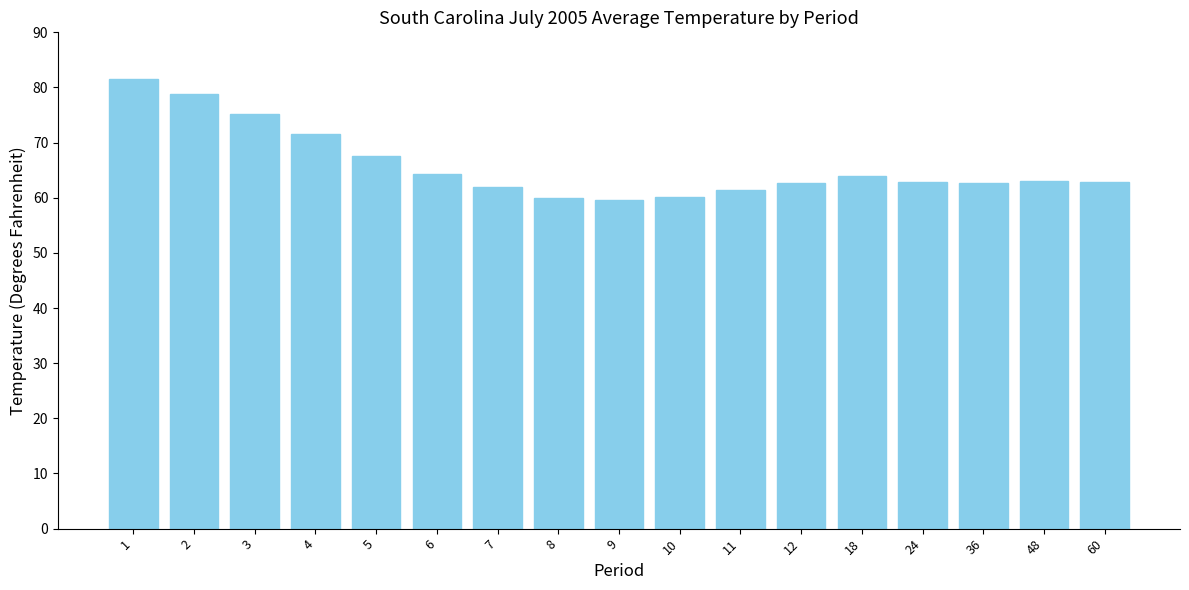

What is the ratio of the value at 9 to the value at 24?

0.9